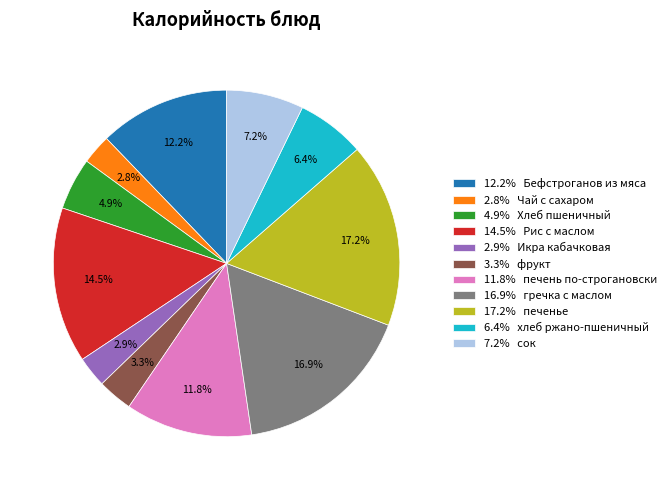

Between 4.9% Хлеб пшеничный and 2.9% Икра кабачковая, which is larger?

4.9% Хлеб пшеничный